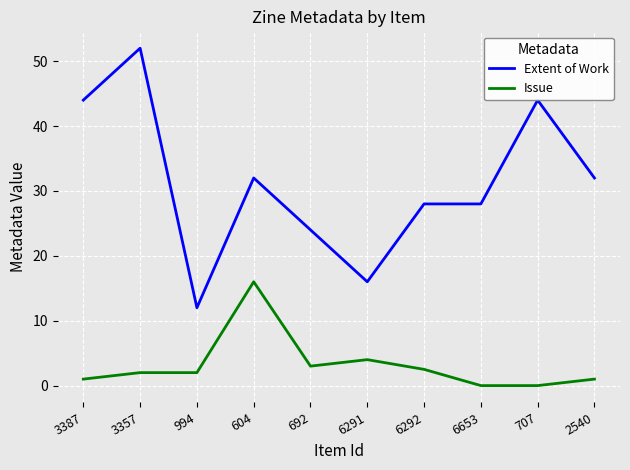

True or false: Extent of Work and Issue intersect in this chart.

False